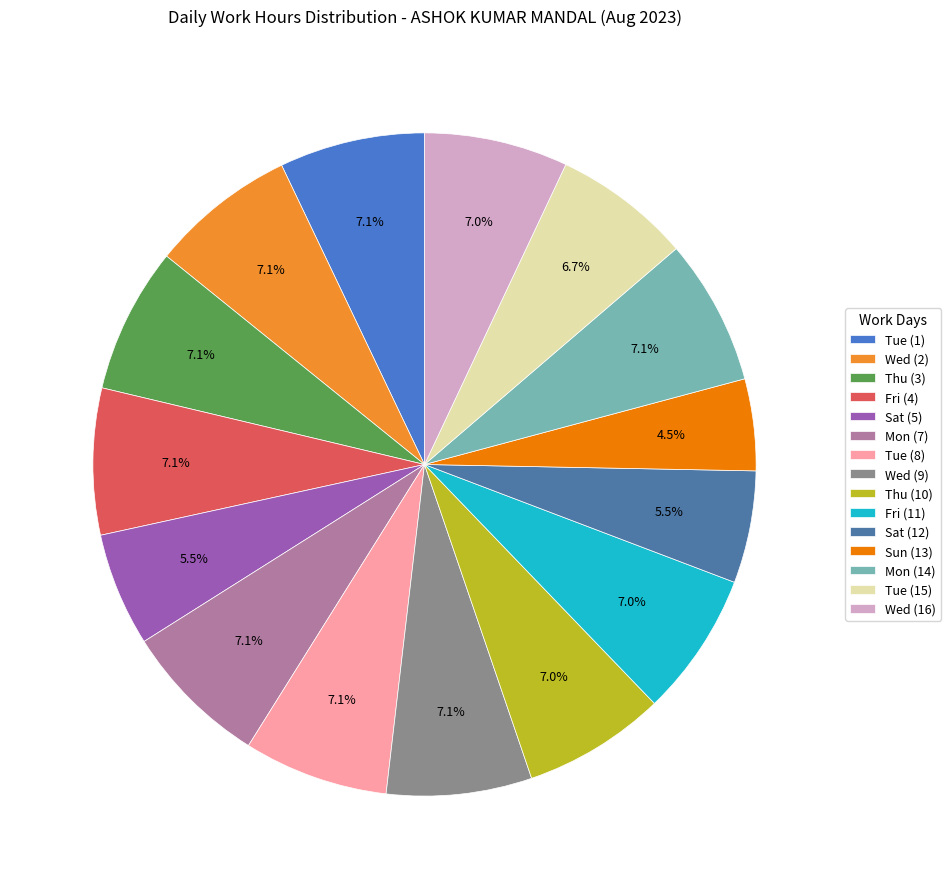

Which slice is the smallest?

Sun (13)